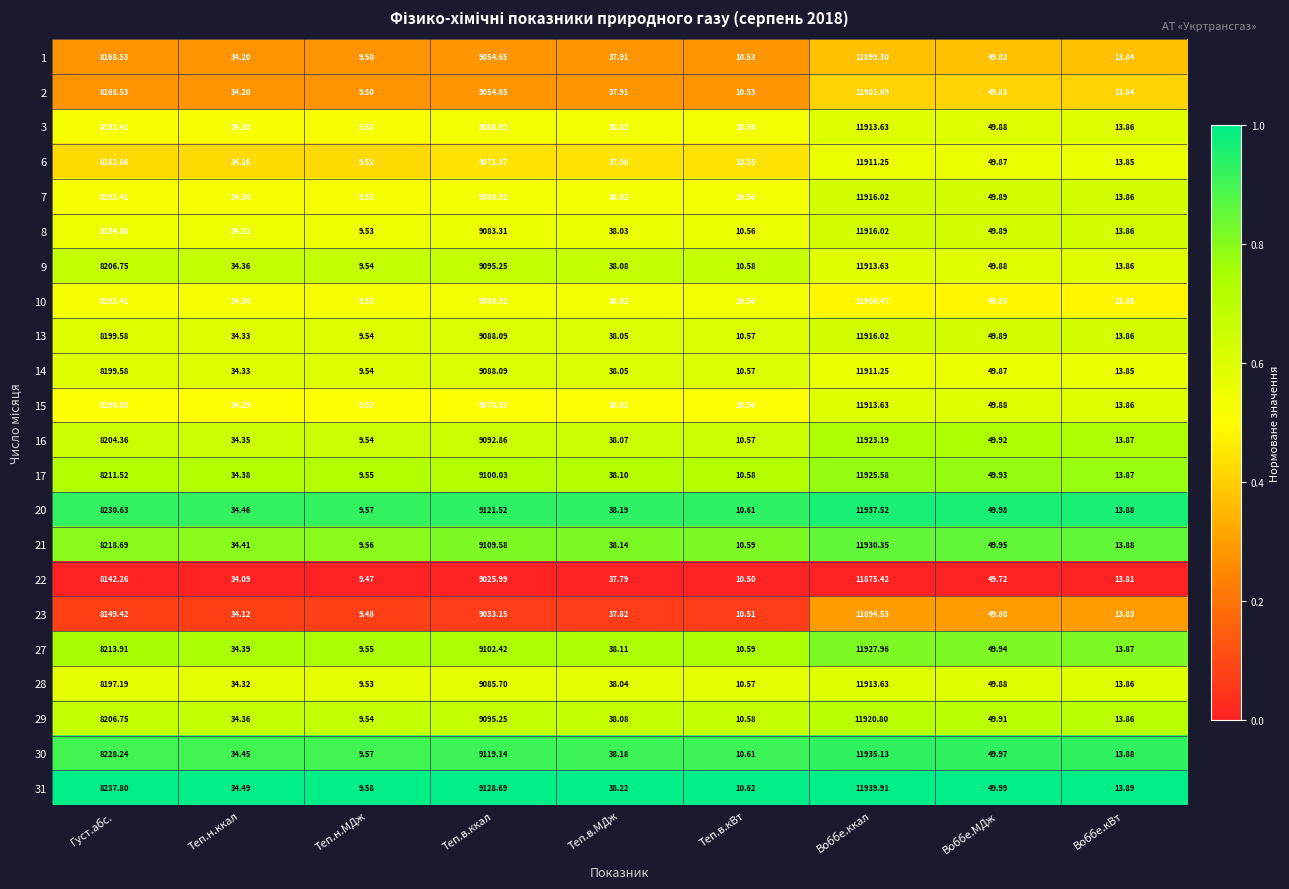

Where is 29 nearest to the value 5965?

Густ.абс.